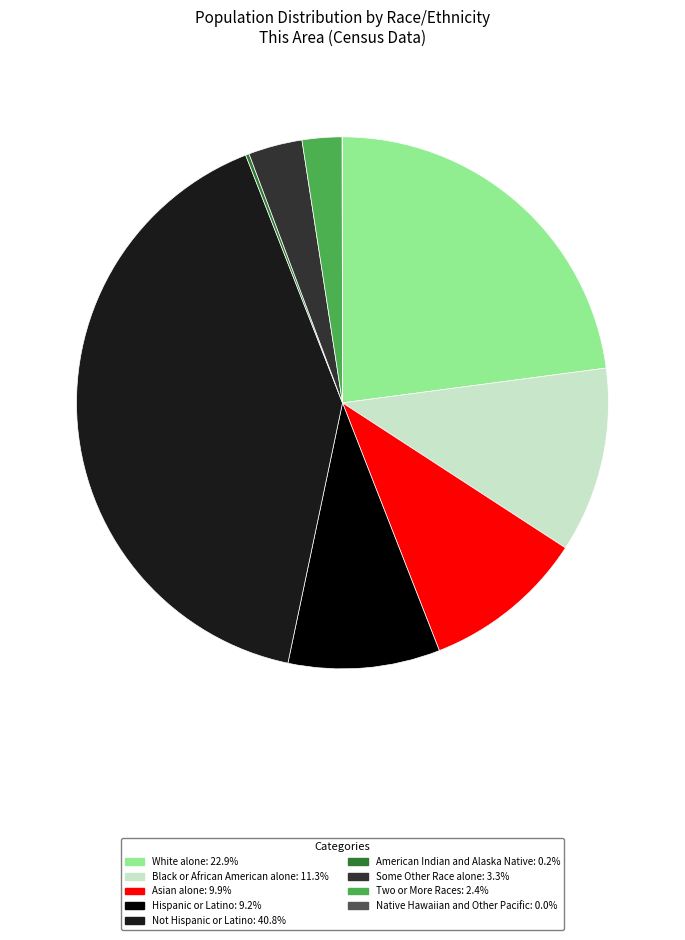

Combined, do Not Hispanic or Latino and Asian alone account for over 50%?

Yes